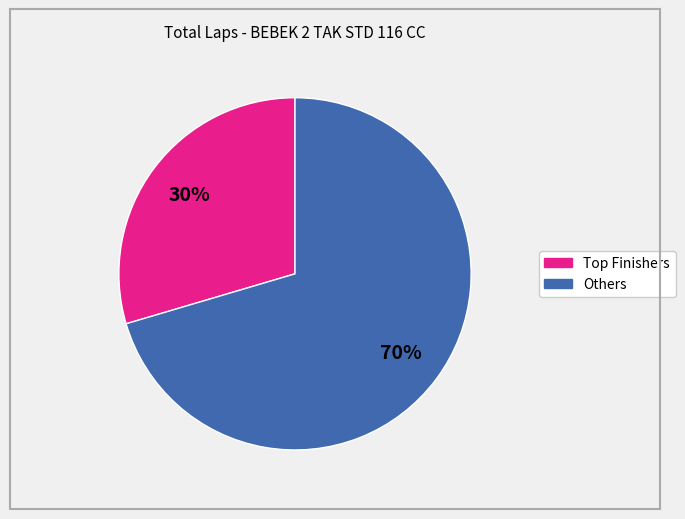

To the nearest percent, what is the average slice percentage?

50%